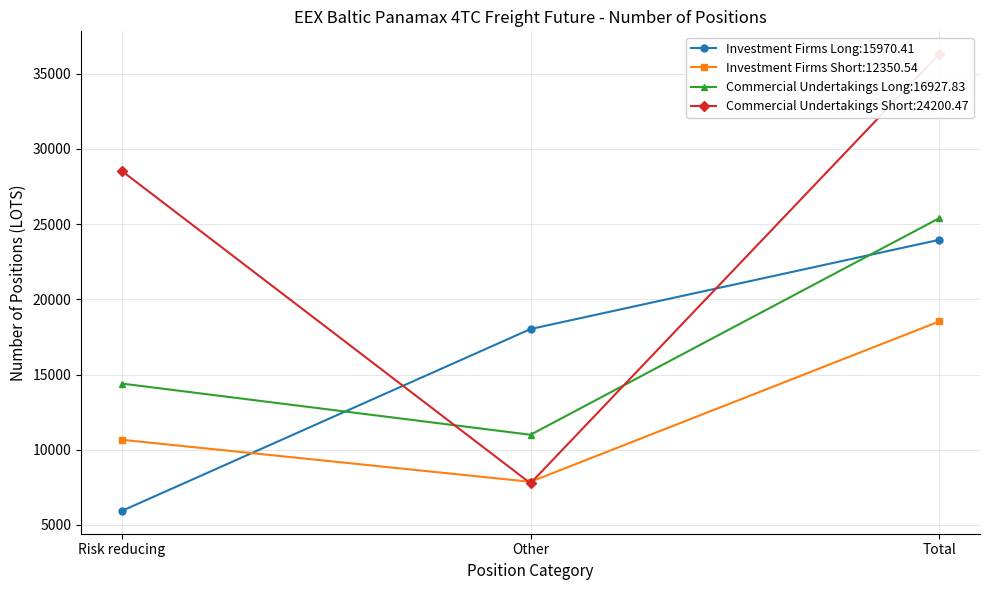

What is the difference between the second highest and minimum values in the Commercial Undertakings Long series?

3403.5